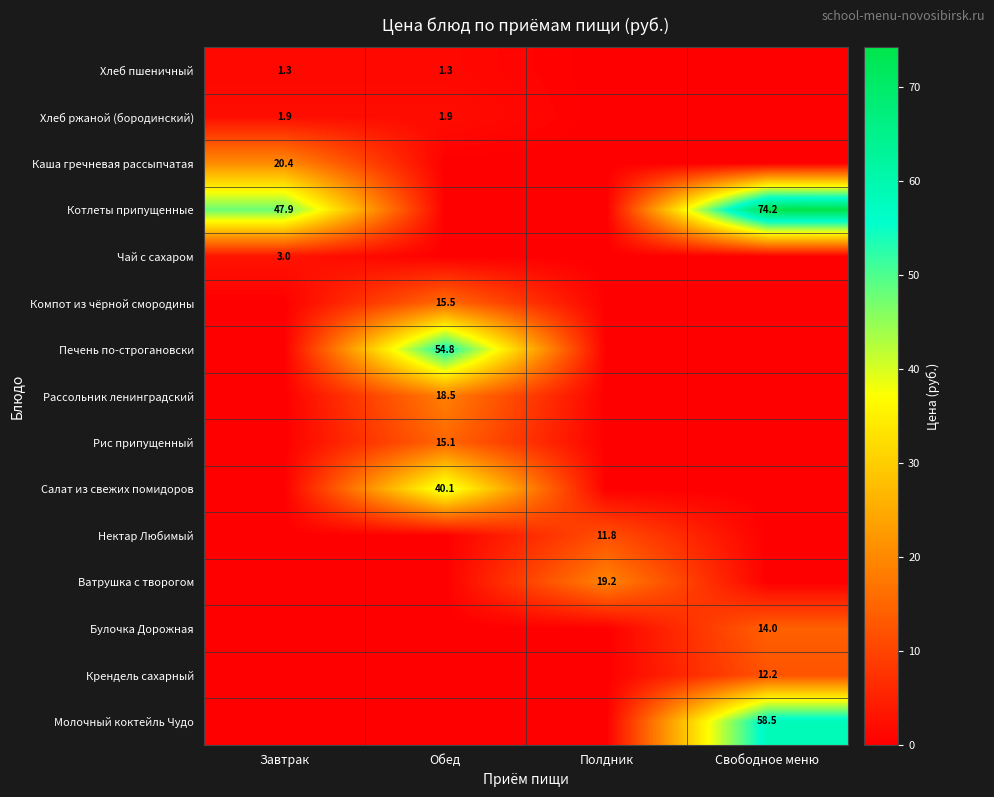

Which series has the largest total across all categories?

Котлеты припущенные